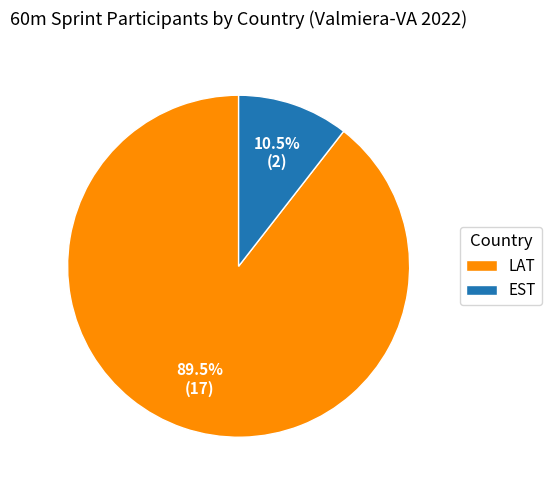

The LAT slice represents 84% of the pie. True or false?

False